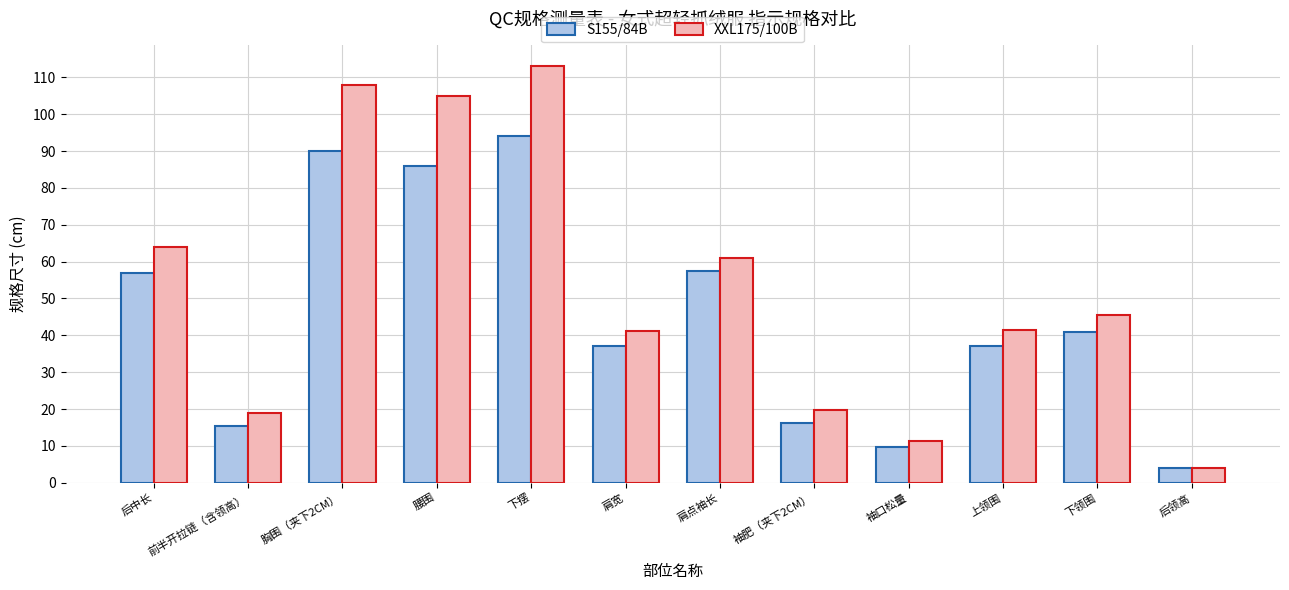

What are all the series names shown in the legend?

S155/84B, XXL175/100B